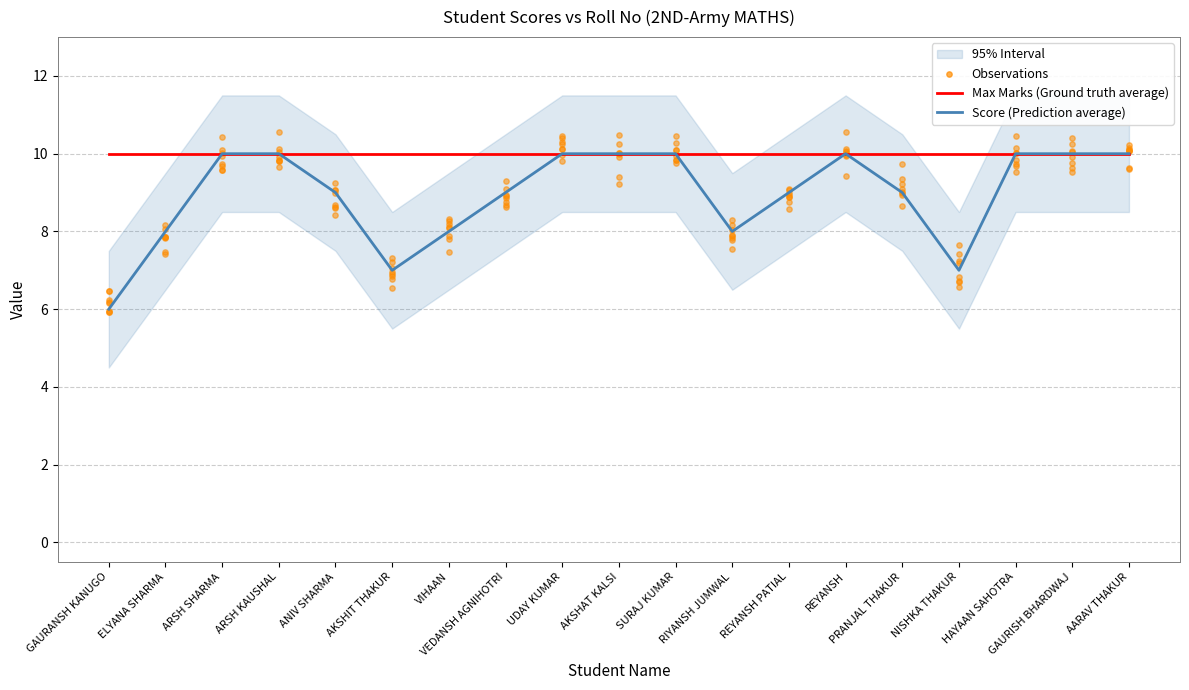

At how many categories does at least one series exceed 8?

19